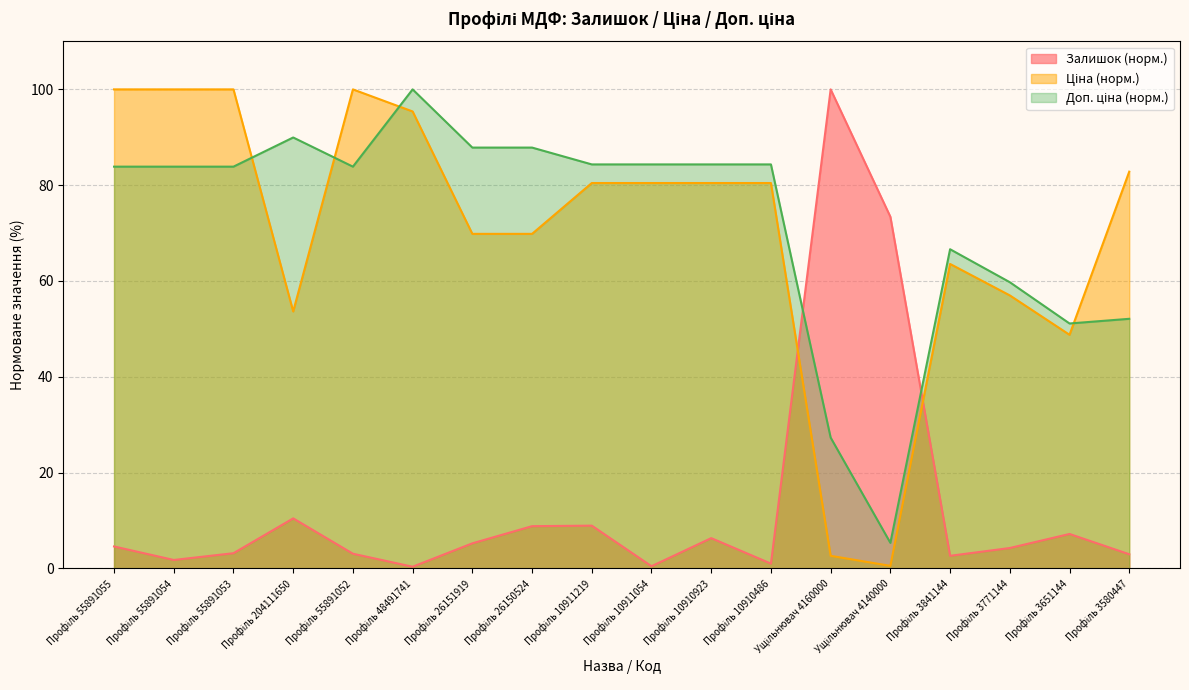

Which category has the lowest value across all series?

Профіль 48491741